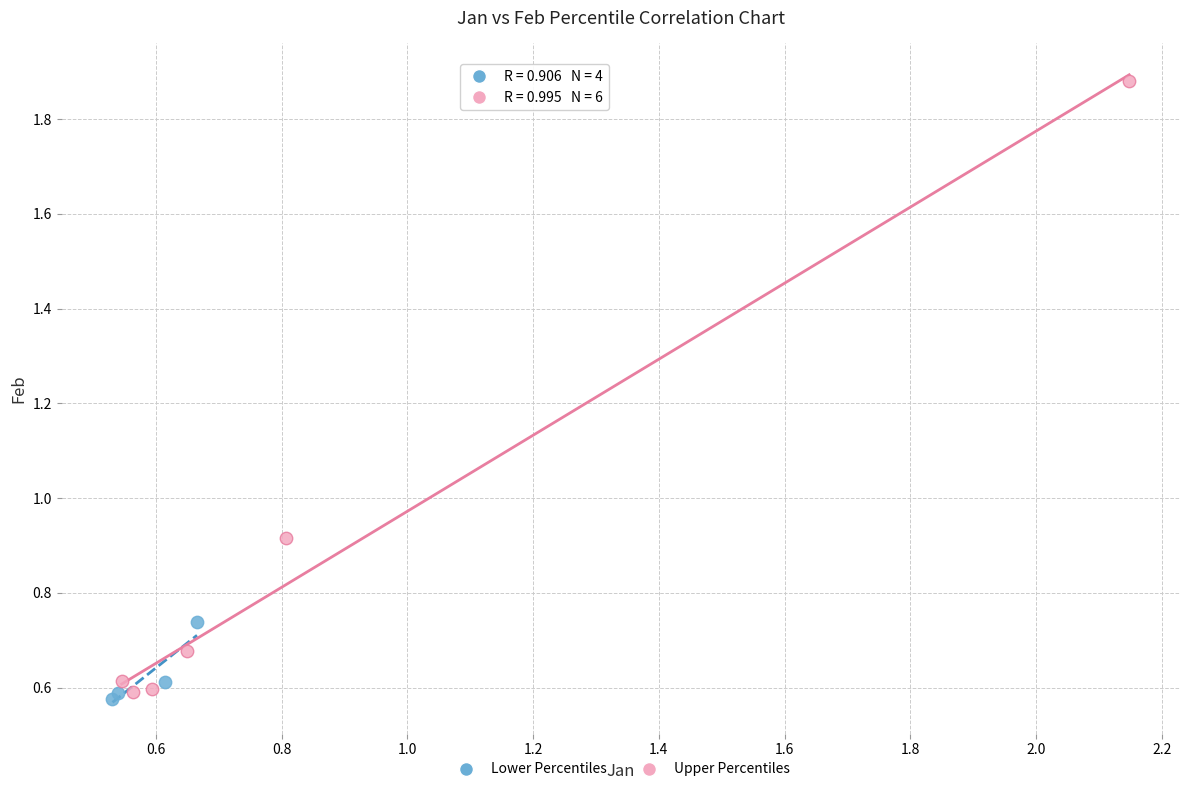

Which series has the largest Y range (max minus min)?

Upper Percentiles